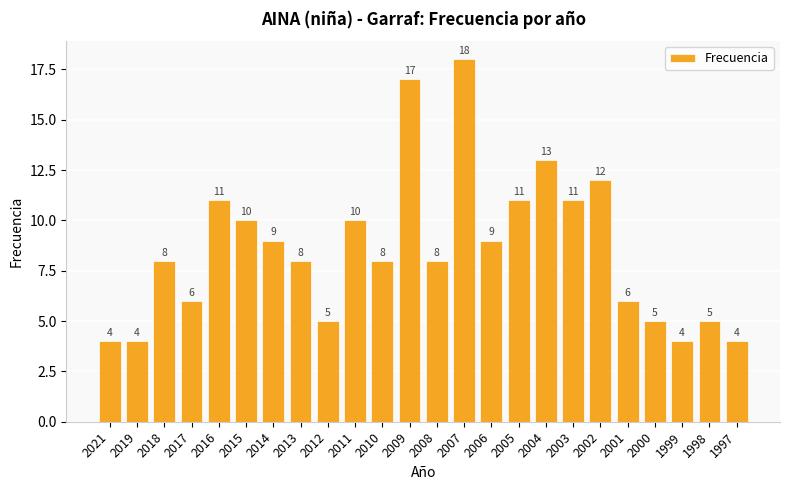

Reading left to right, extract all data points from this chart.

2021=4	2019=4	2018=8	2017=6	2016=11	2015=10	2014=9	2013=8	2012=5	2011=10	2010=8	2009=17	2008=8	2007=18	2006=9	2005=11	2004=13	2003=11	2002=12	2001=6	2000=5	1999=4	1998=5	1997=4